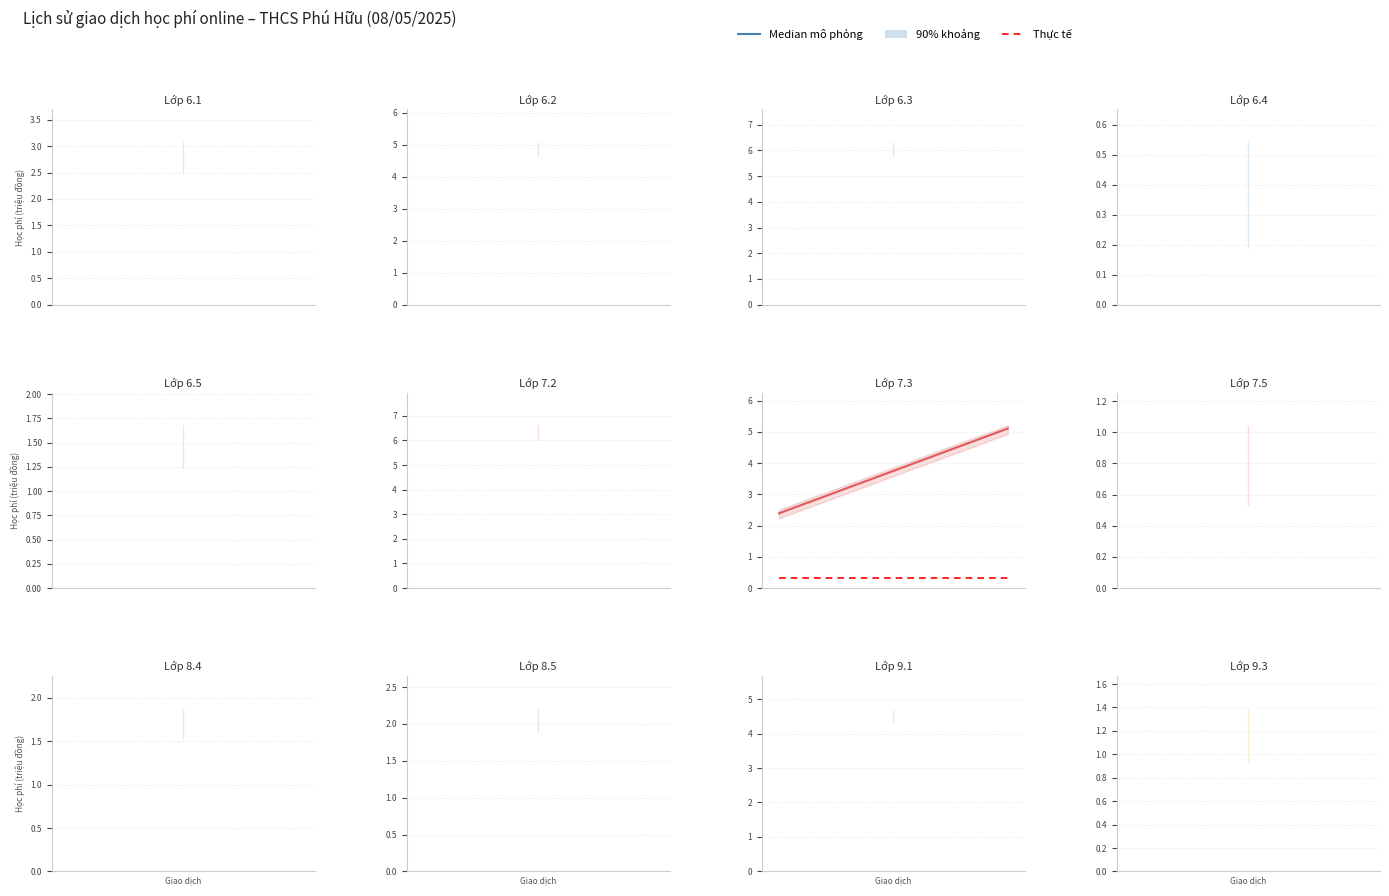

Which series has the largest total across all categories?

Median mô phỏng